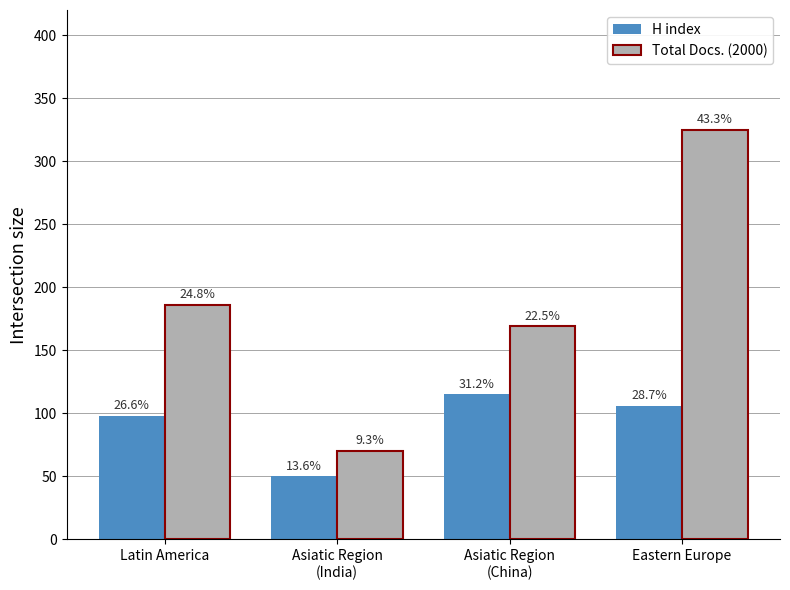

Read the Total Docs. (2000) value at Latin America.

186